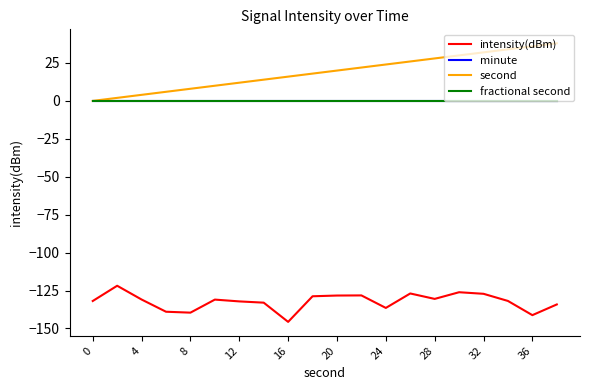

Is this an area chart (filled region under the line)?

No